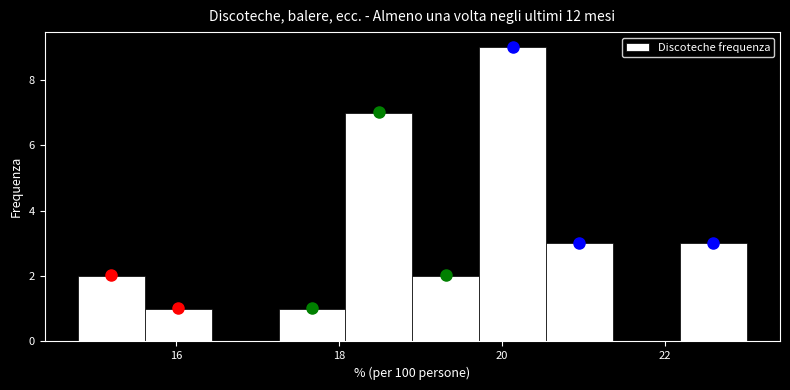

Reading left to right, transcribe this chart: for each bar, give the range it covers on the x-axis and its height. Neither the bar edges nor the heights are printed on the chart, so give them approximately, as read against the axes.

14.80 to 15.62: 2
15.62 to 16.44: 1
16.44 to 17.26: 0
17.26 to 18.08: 1
18.08 to 18.90: 7
18.90 to 19.72: 2
19.72 to 20.54: 9
20.54 to 21.36: 3
21.36 to 22.18: 0
22.18 to 23.00: 3